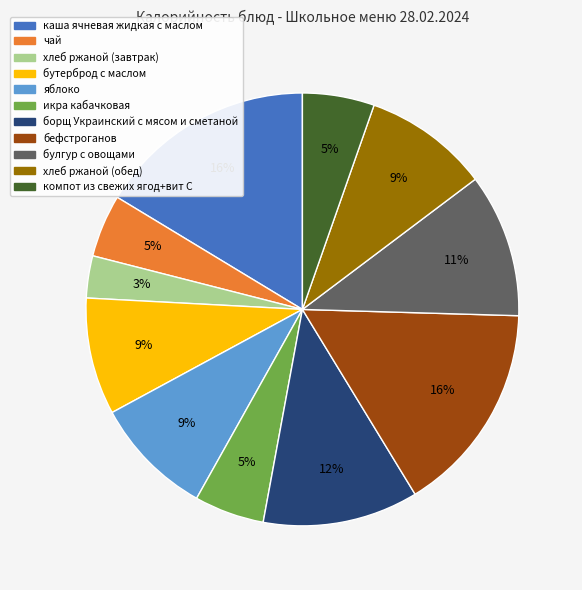

Between компот из свежих ягод+вит С and борщ Украинский с мясом и сметаной, which is larger?

борщ Украинский с мясом и сметаной